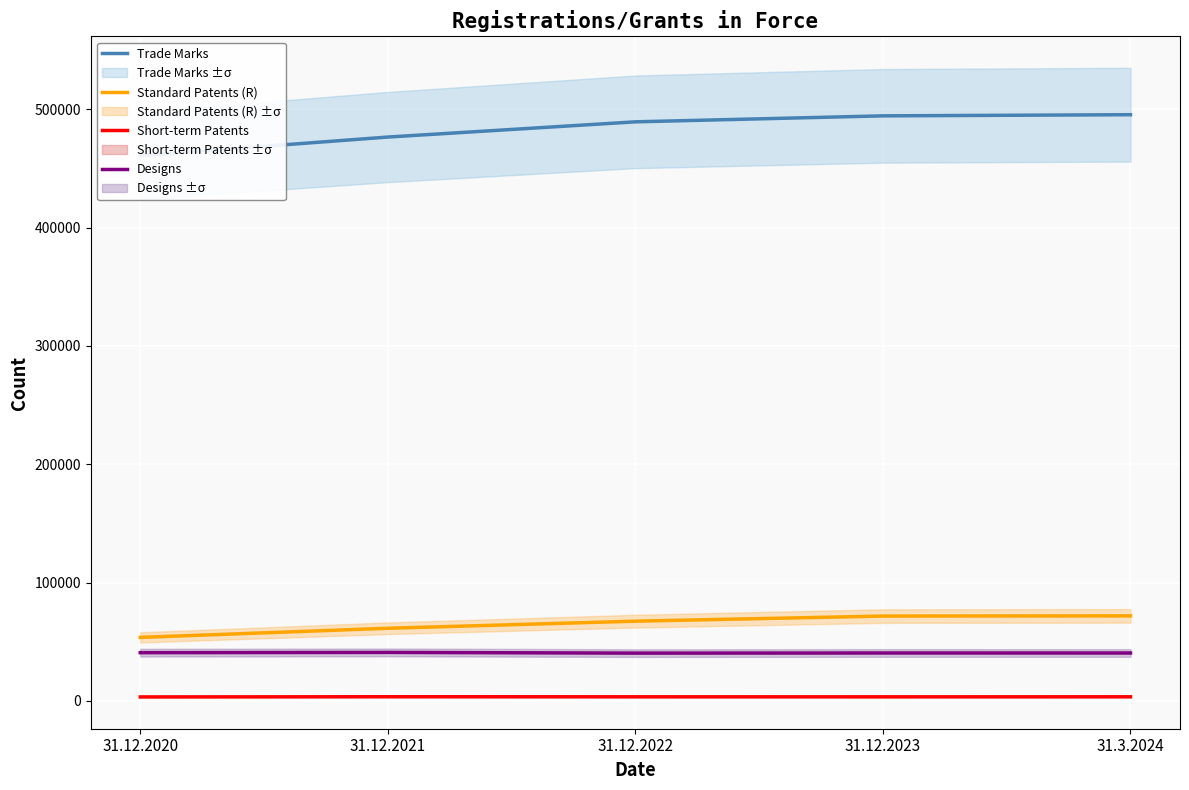

What is the spread (max minus min) of values at 31.12.2023?

490842